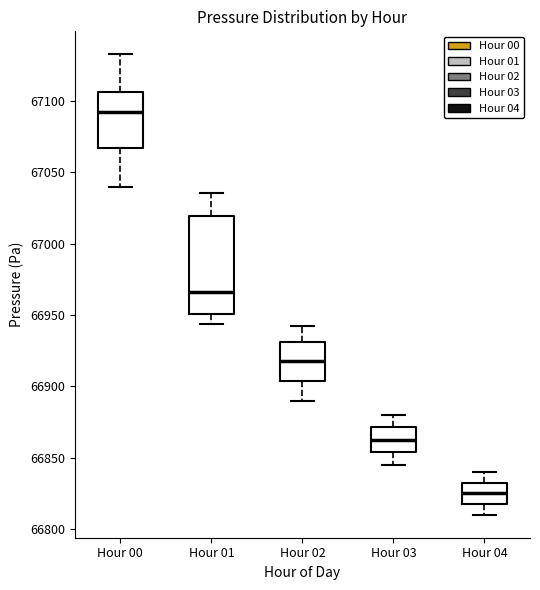

Where is the lower edge of the box for Hour 03 on the y-axis? The values are not printed on the chart, so give them approximately, as read against the axis.

66855